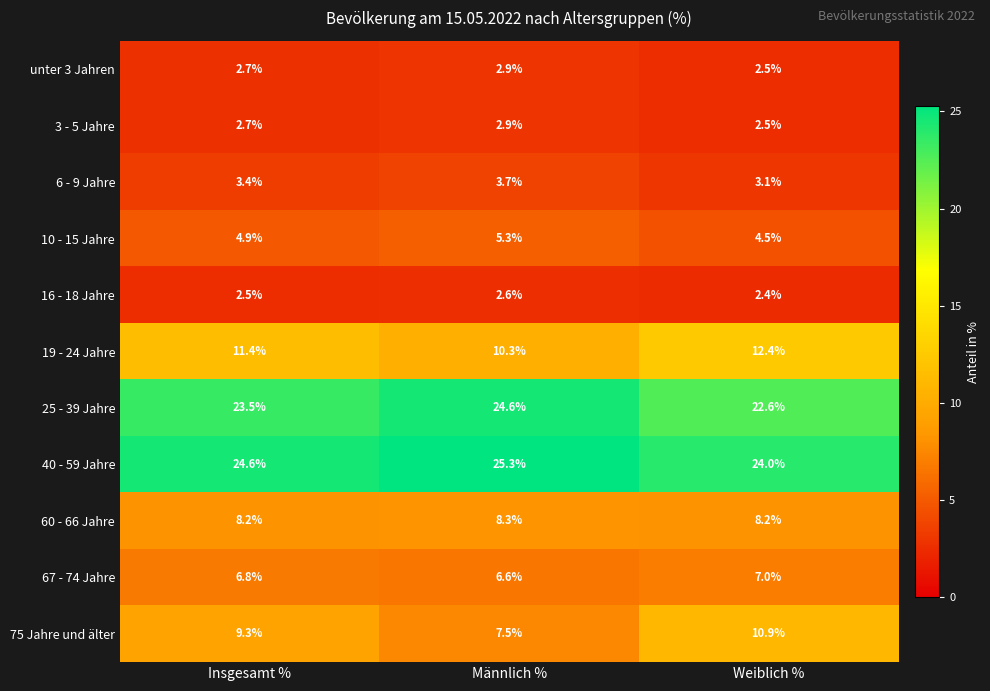

What is the sum of the 3 - 5 Jahre values at Insgesamt % and Männlich %?

5.6